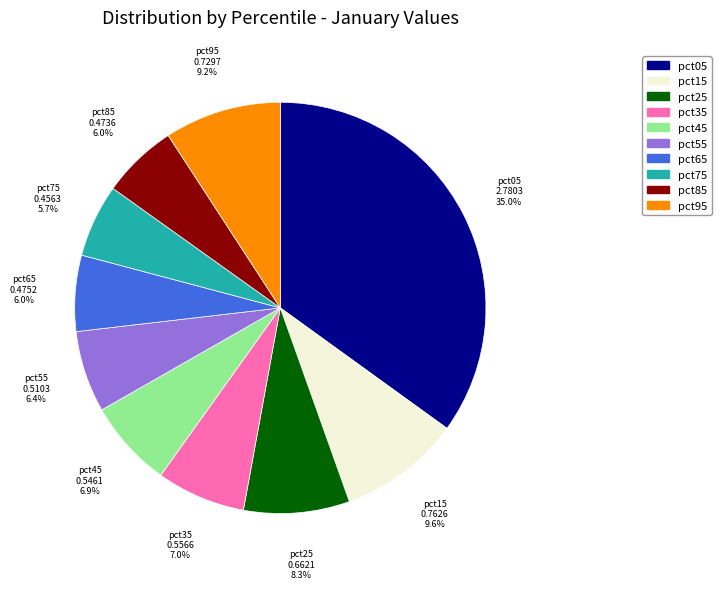

Combined, do pct95 and pct05 account for over 50%?

No